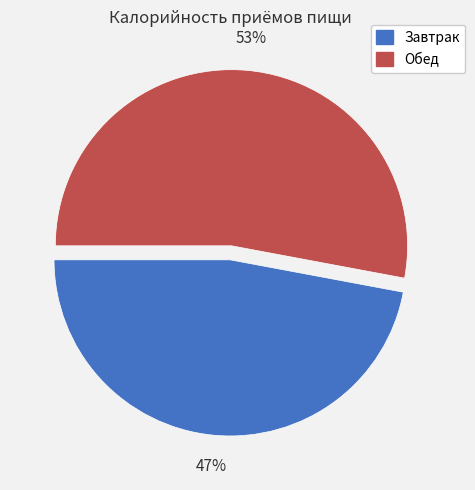

What is the ratio of the value at Обед to the value at Завтрак?

1.1